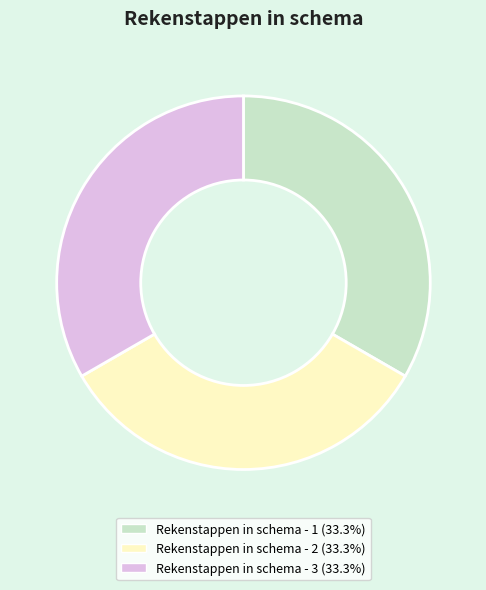

Approximately how many times larger is the value at Rekenstappen in schema - 2 compared to Rekenstappen in schema - 1?

1.0